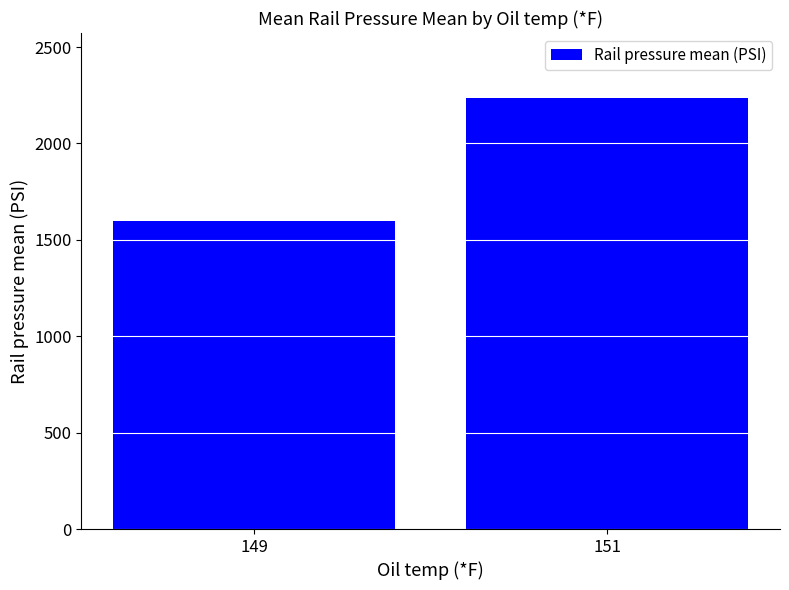

What is the value of the 2nd bar from the left?

2237.3